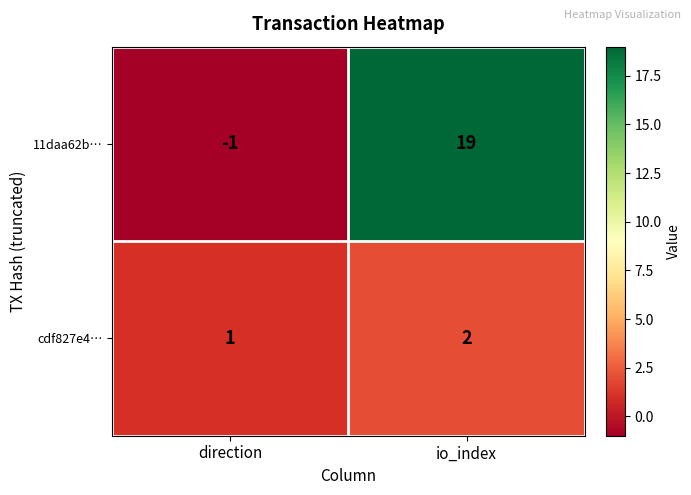

Where is 11daa62b… nearest to the value 9?

direction